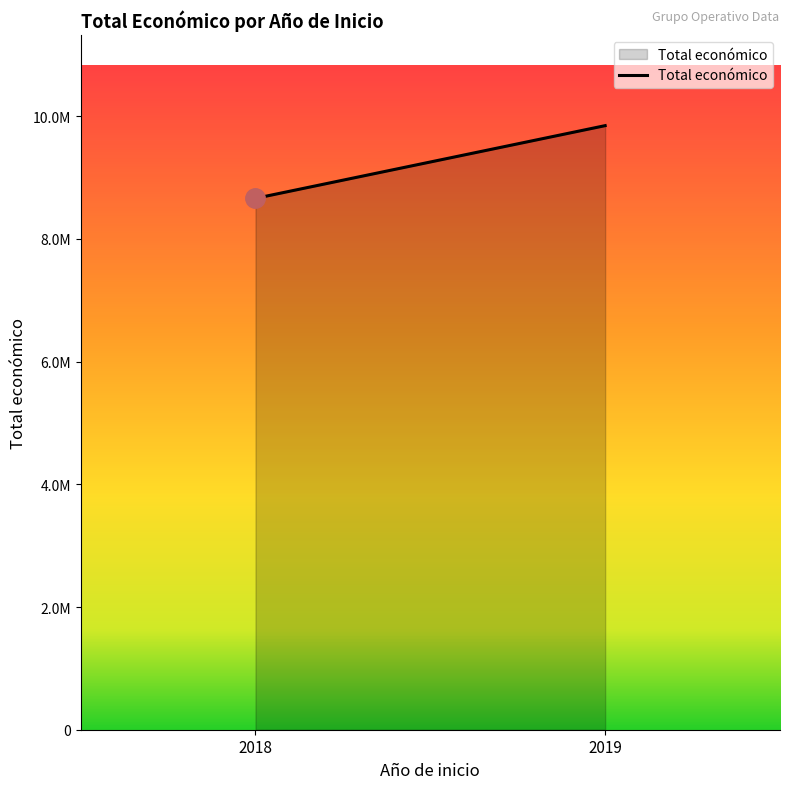

List the labels in order of value, largest first.

2019, 2018